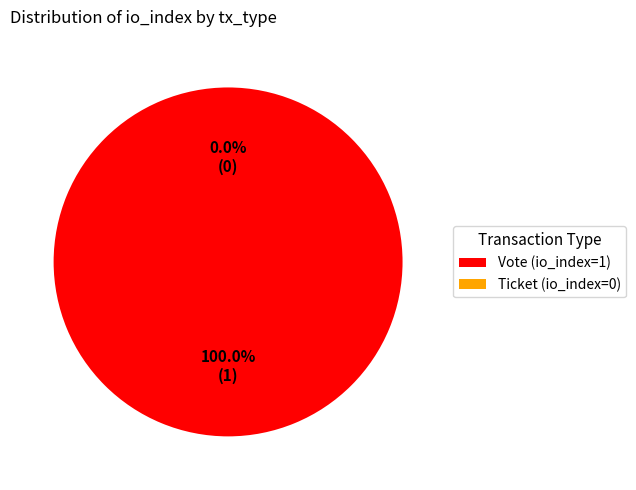

What percentage is the Vote (io_index=1) slice, to the nearest percent?

100%